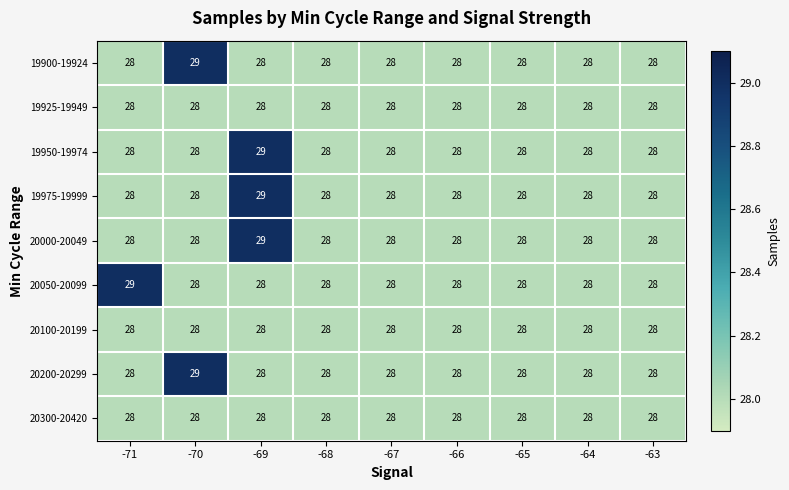

How many 20200-20299 values are between 28 and 29?

9